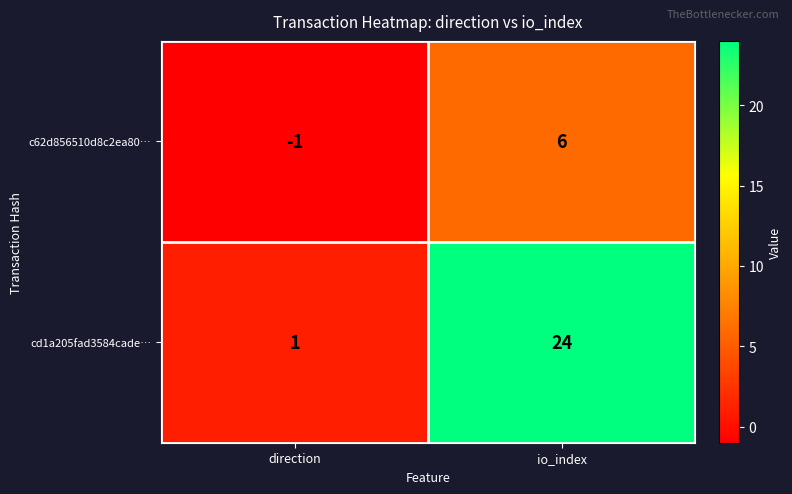

Reading left to right, extract all data points from this chart.

c62d856510d8c2ea80…: direction=-1	io_index=6
cd1a205fad3584cade…: direction=1	io_index=24